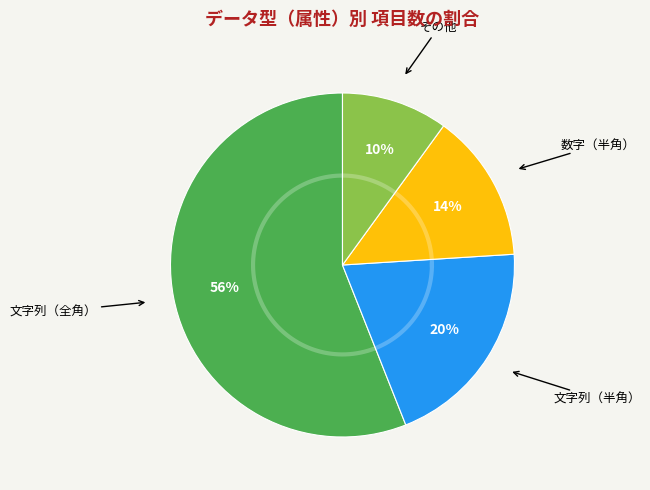

The その他 slice represents 10% of the pie. True or false?

True